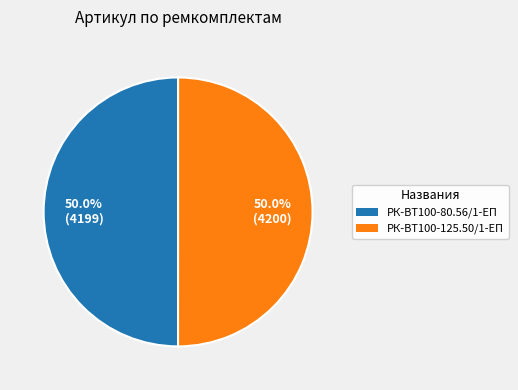

How many slices are in this pie chart?

2